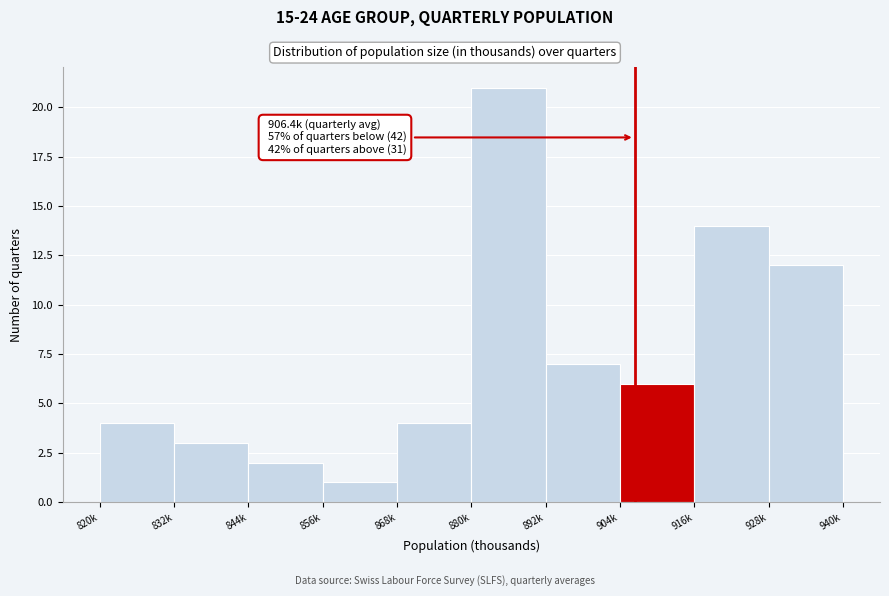

Reading right to left, extract all data points from this chart.

928k=12	916k=14	904k=6	892k=7	880k=21	868k=4	856k=1	844k=2	832k=3	820k=4